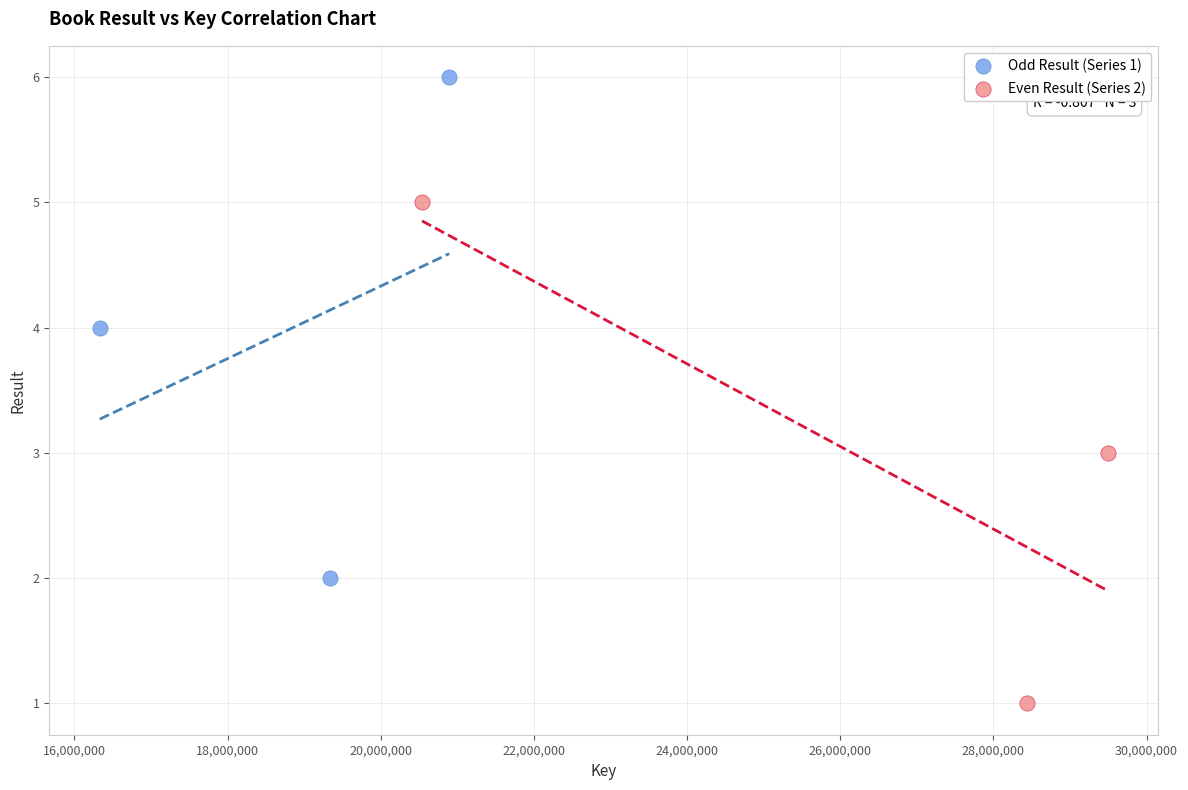

Which series reaches the minimum Y coordinate?

Even Result (Series 2)